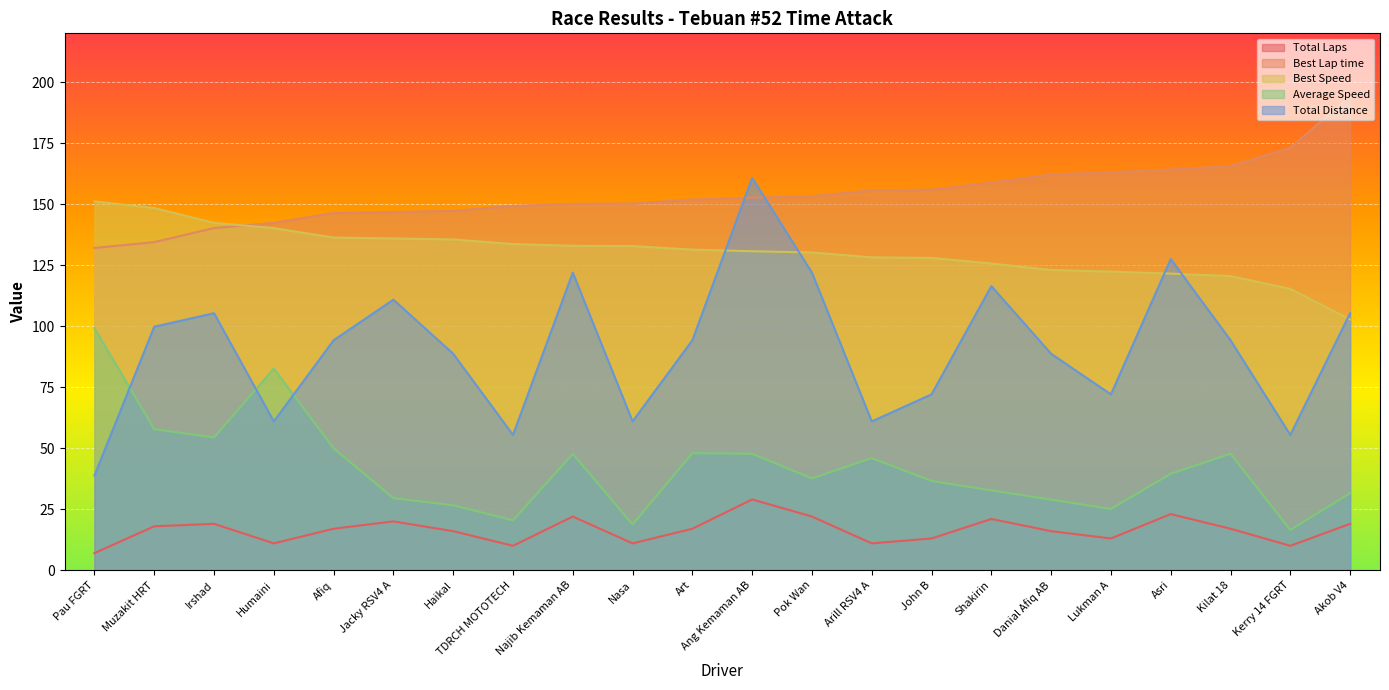

Between Humaini and Lukman A, which series saw the biggest shift?

Average Speed